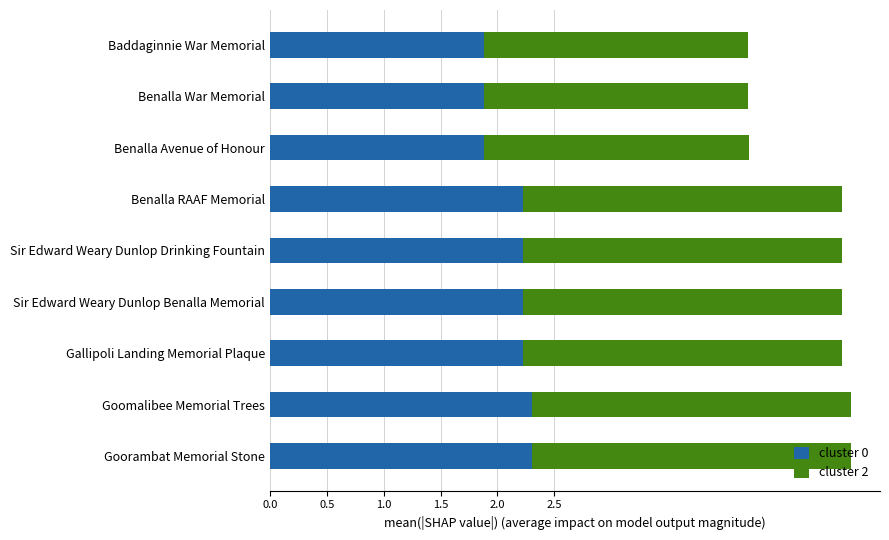

The cluster 0 series shows 3.1 at Baddaginnie War Memorial. True or false?

False